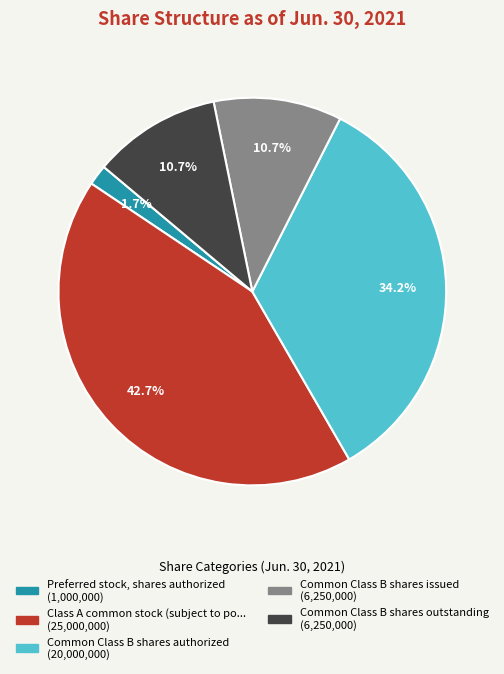

Does any single category account for the majority?

No